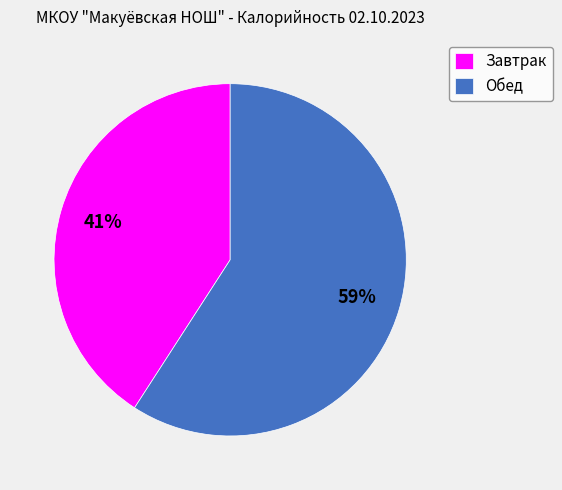

Do Обед and Завтрак together represent more than half of the pie?

Yes